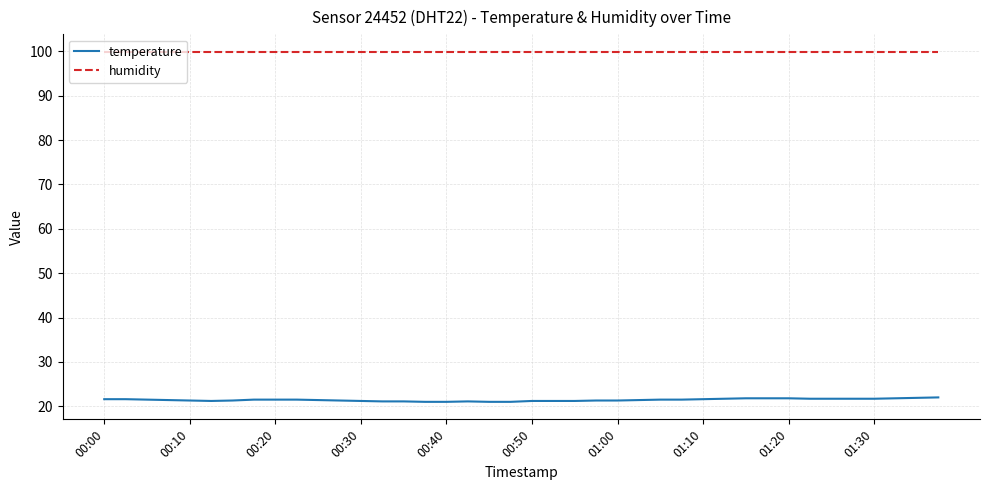

What is the maximum value for temperature?

22.0